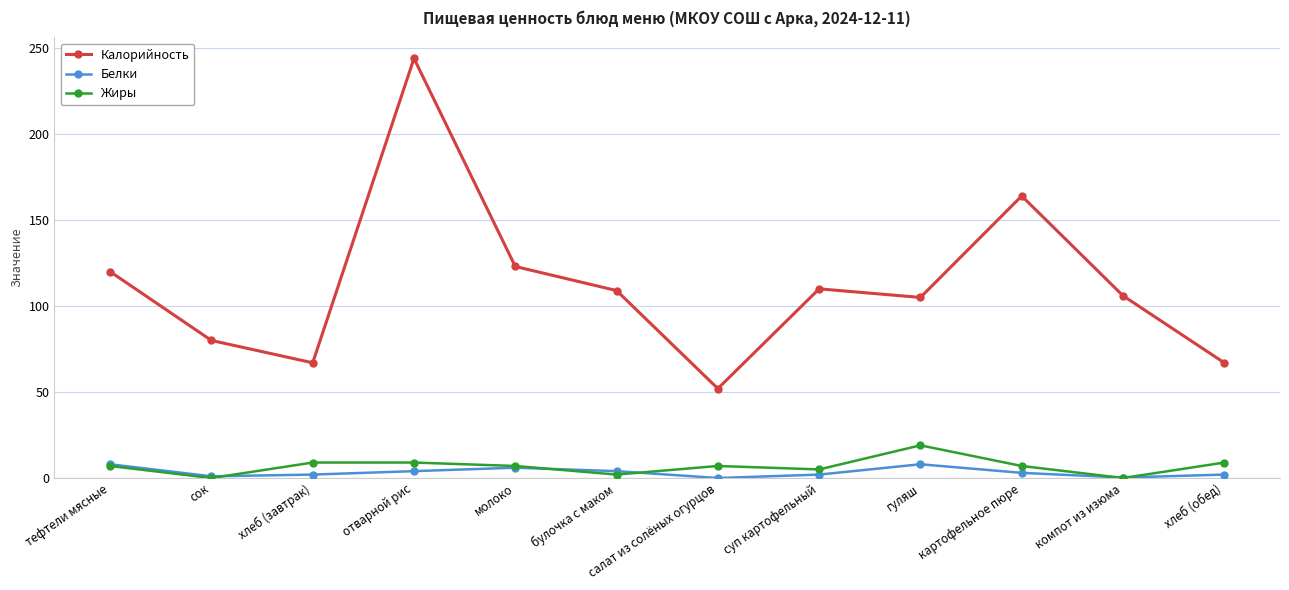

What is the greatest value displayed?

244.0